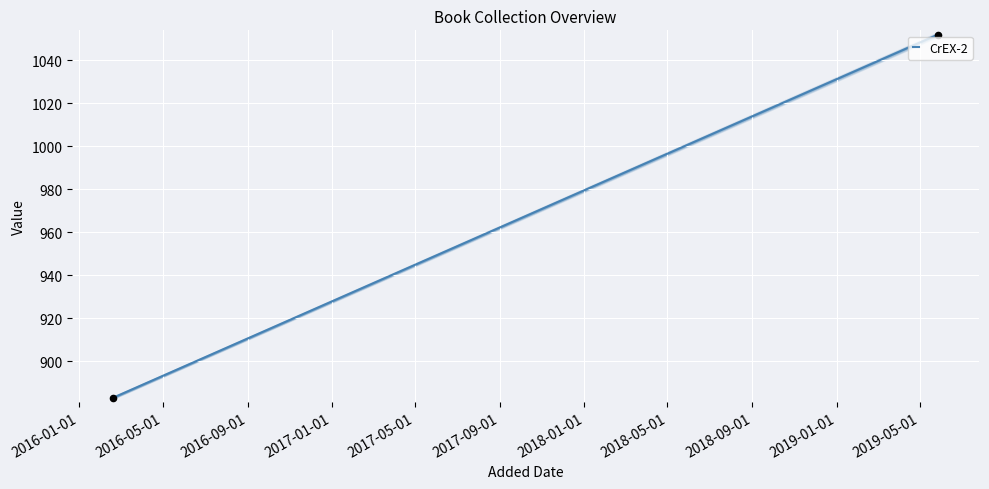

What is the average X value?

17447